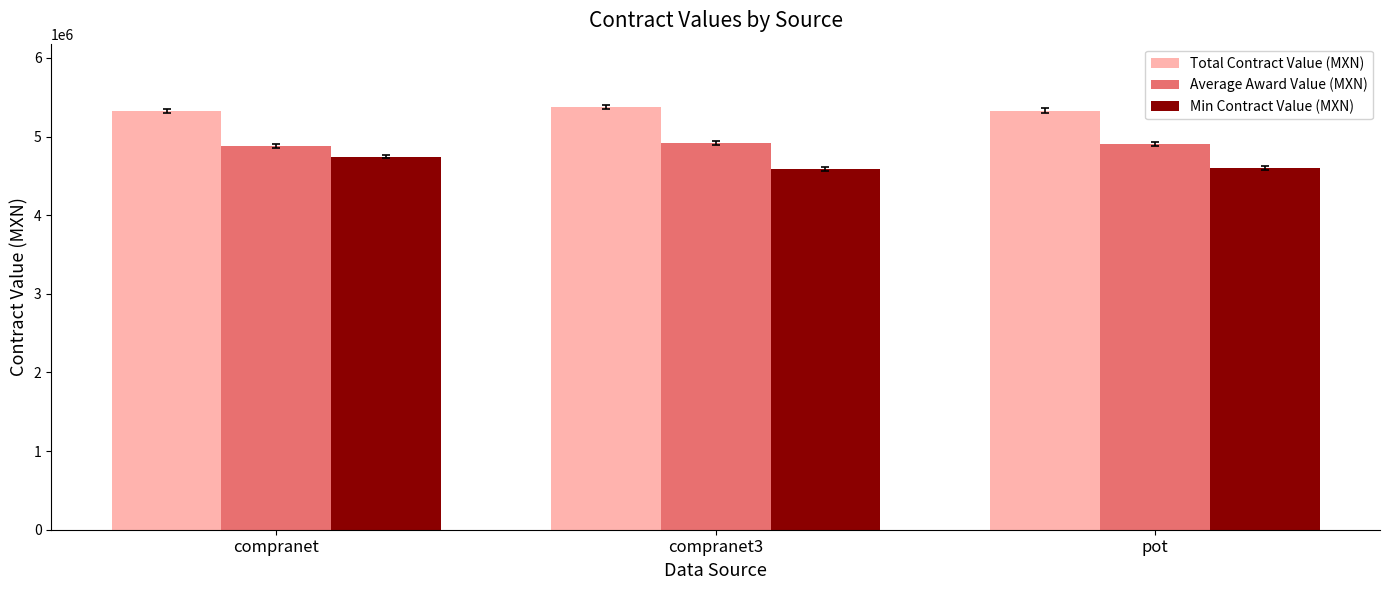

Does the chart contain stacked bars?

No